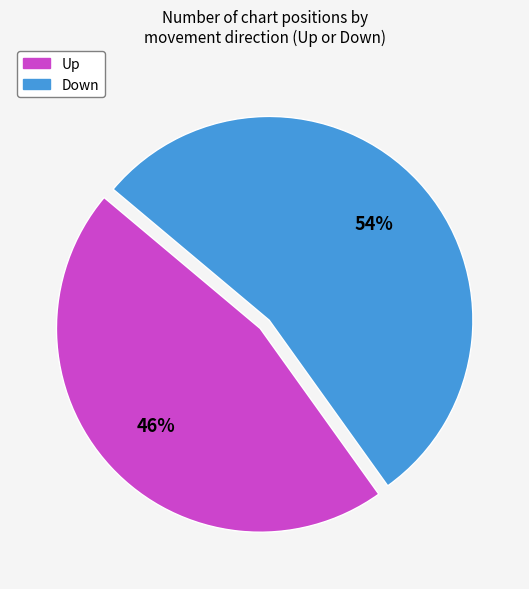

To the nearest percent, what percentage of the pie is Down?

54%